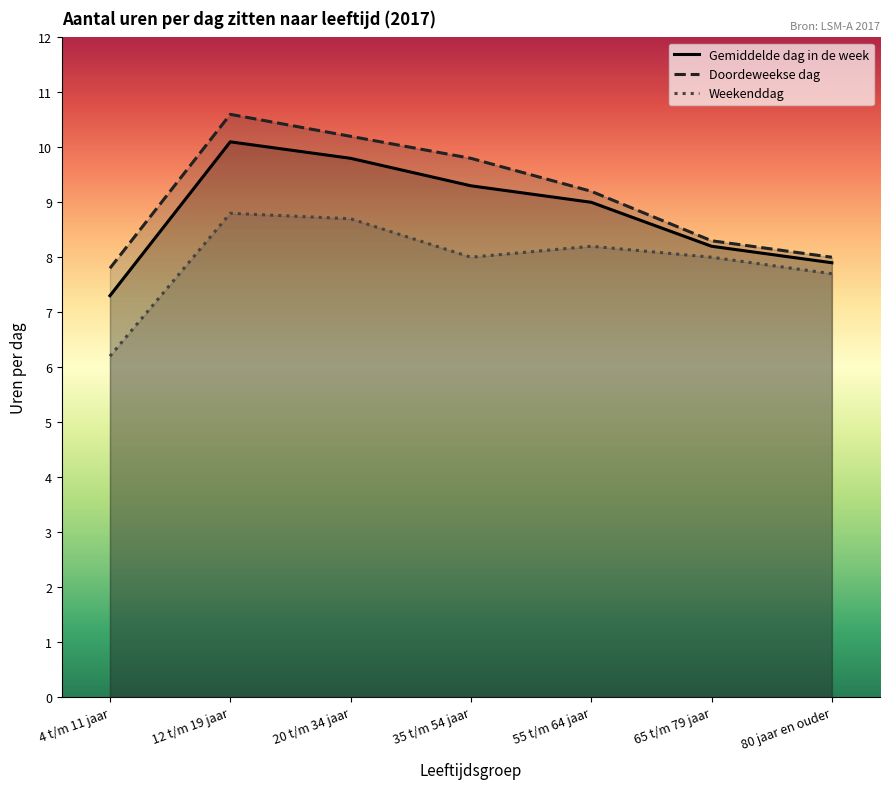

What is the label of the 7th point from the right?

4 t/m 11 jaar